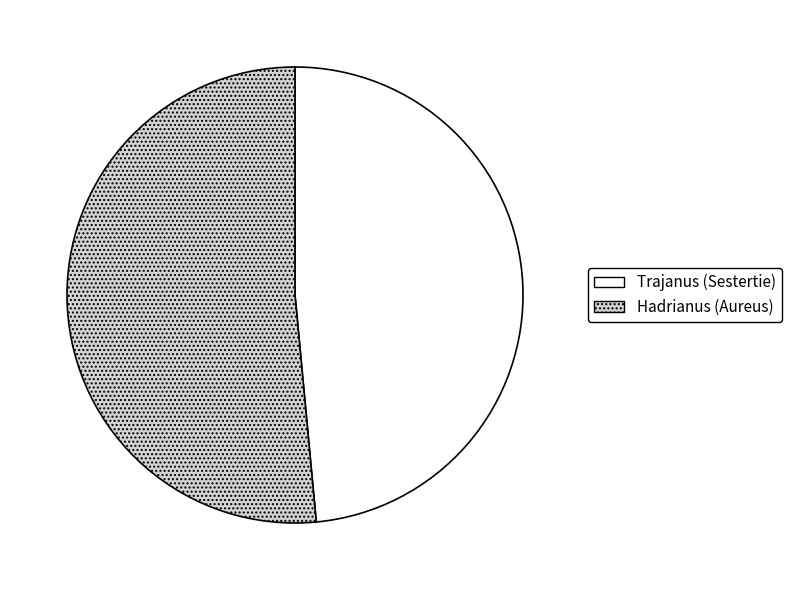

Is there a majority slice in this chart?

Yes